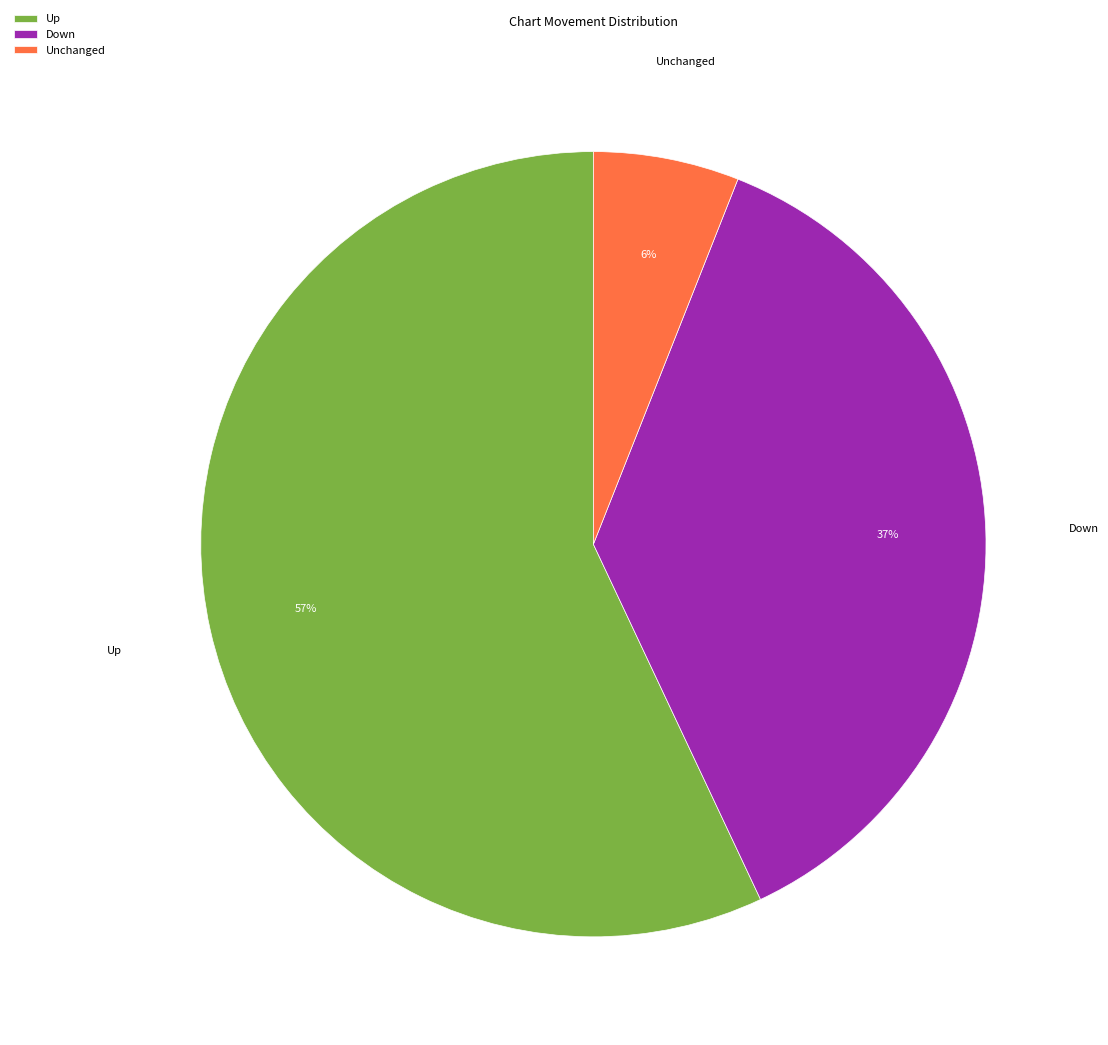

Which slice is the largest?

Up